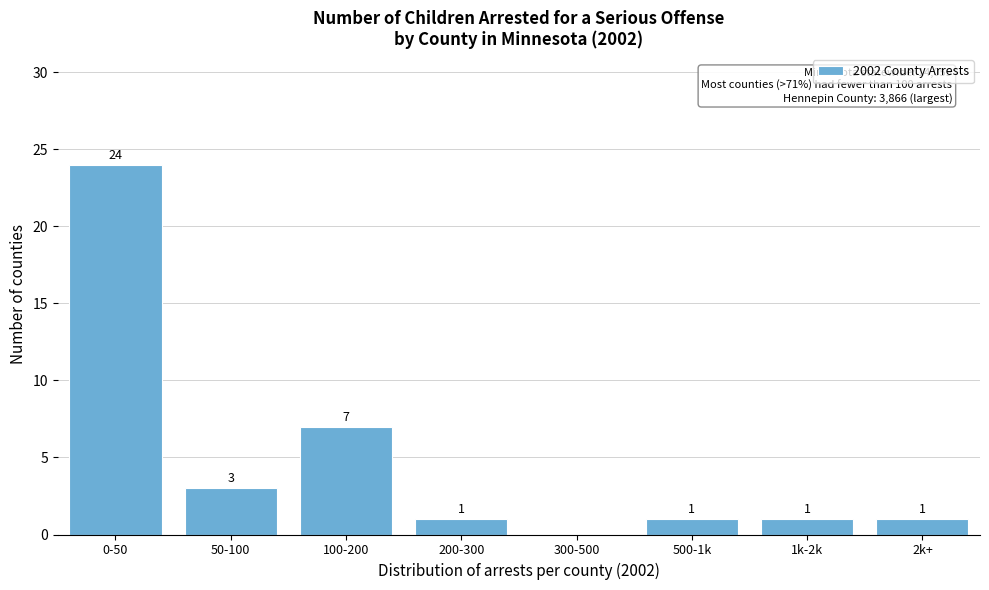

Reading left to right, what are all the values shown in this chart?

0-50=24	50-100=3	100-200=7	200-300=1	300-500=0	500-1k=1	1k-2k=1	2k+=1